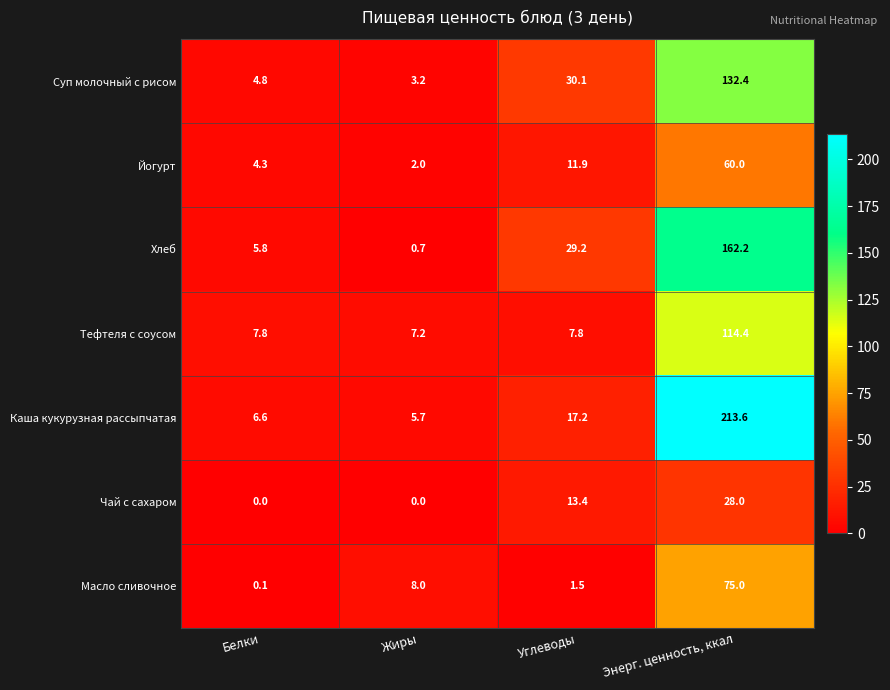

What is the approximate value of Тефтеля с соусом at Жиры?

7.2